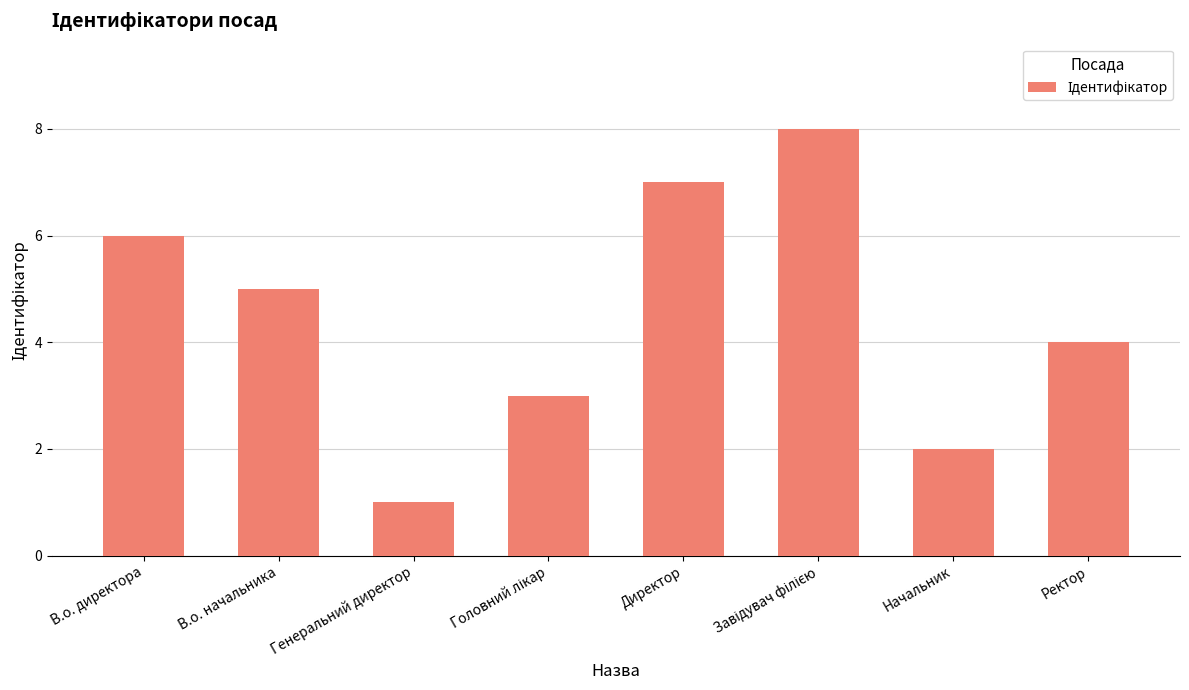

At which label does the data first exceed 5?

В.о. директора